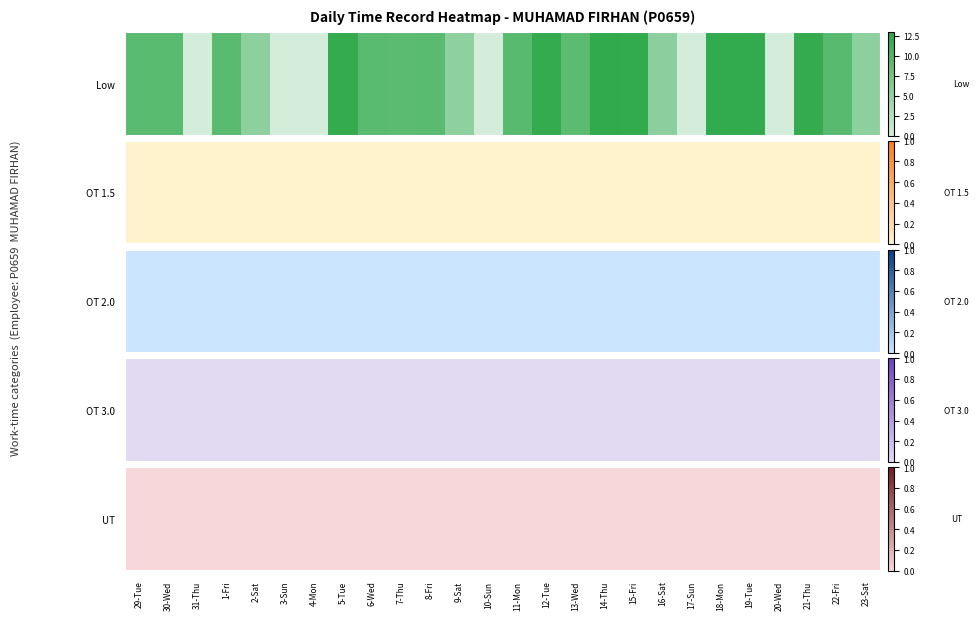

Reading left to right, list all the values displayed in this chart.

29-Tue: 9.3	0.0	0.0	0.0	0.0
30-Wed: 9.2	0.0	0.0	0.0	0.0
31-Thu: 0.0	0.0	0.0	0.0	0.0
1-Fri: 9.3	0.0	0.0	0.0	0.0
2-Sat: 5.3	0.0	0.0	0.0	0.0
3-Sun: 0.0	0.0	0.0	0.0	0.0
4-Mon: 0.0	0.0	0.0	0.0	0.0
5-Tue: 12.1	0.0	0.0	0.0	0.0
6-Wed: 9.2	0.0	0.0	0.0	0.0
7-Thu: 9.1	0.0	0.0	0.0	0.0
8-Fri: 9.2	0.0	0.0	0.0	0.0
9-Sat: 5.2	0.0	0.0	0.0	0.0
10-Sun: 0.0	0.0	0.0	0.0	0.0
11-Mon: 9.4	0.0	0.0	0.0	0.0
12-Tue: 12.1	0.0	0.0	0.0	0.0
13-Wed: 9.1	0.0	0.0	0.0	0.0
14-Thu: 12.3	0.0	0.0	0.0	0.0
15-Fri: 12.2	0.0	0.0	0.0	0.0
16-Sat: 5.4	0.0	0.0	0.0	0.0
17-Sun: 0.0	0.0	0.0	0.0	0.0
18-Mon: 12.2	0.0	0.0	0.0	0.0
19-Tue: 12.2	0.0	0.0	0.0	0.0
20-Wed: 0.0	0.0	0.0	0.0	0.0
21-Thu: 12.0	0.0	0.0	0.0	0.0
22-Fri: 9.4	0.0	0.0	0.0	0.0
23-Sat: 5.3	0.0	0.0	0.0	0.0